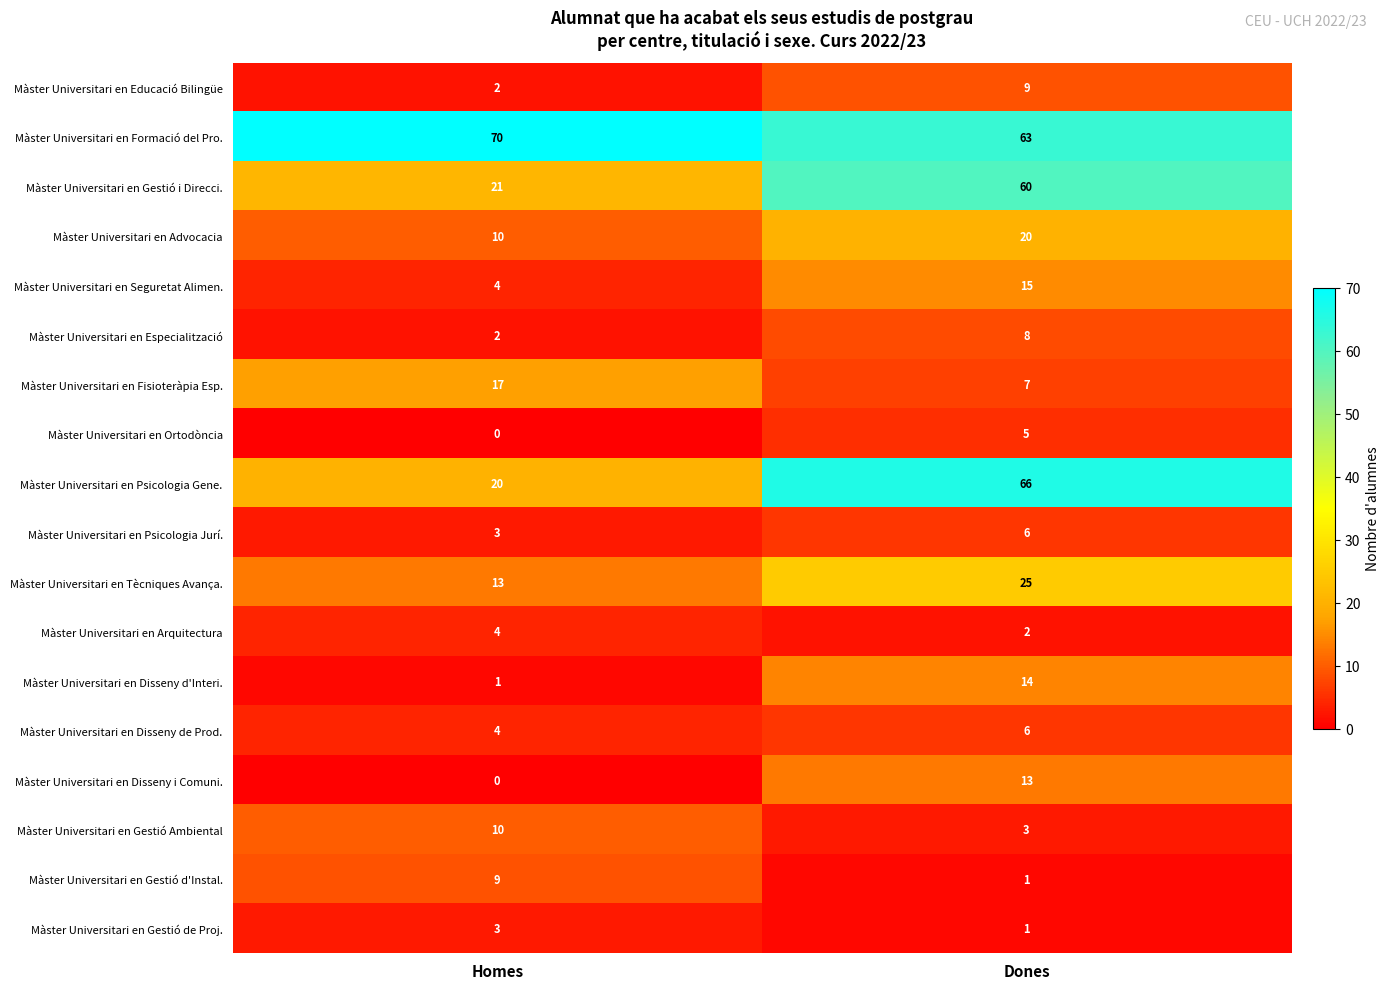

What is the total value across all series at Dones?

324